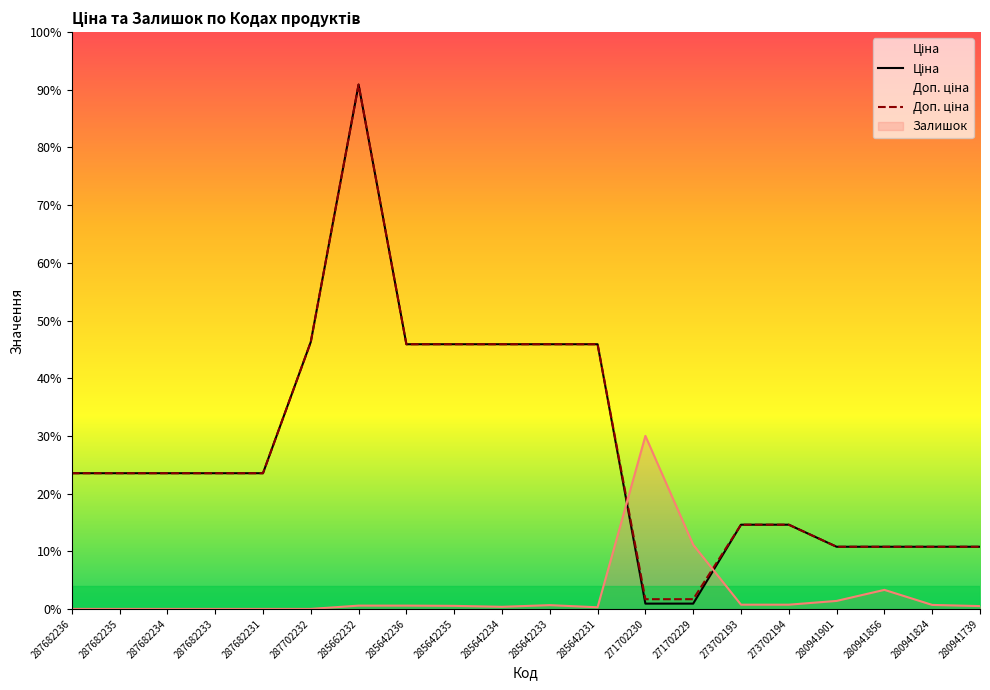

What is the average value of the Ціна series?

17944.1